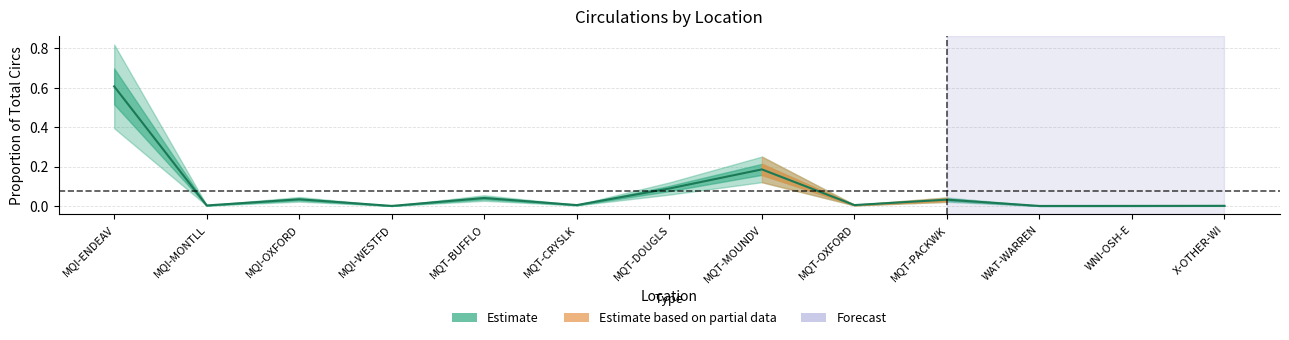

At which category does the data reach its first local valley?

MQI-MONTLL